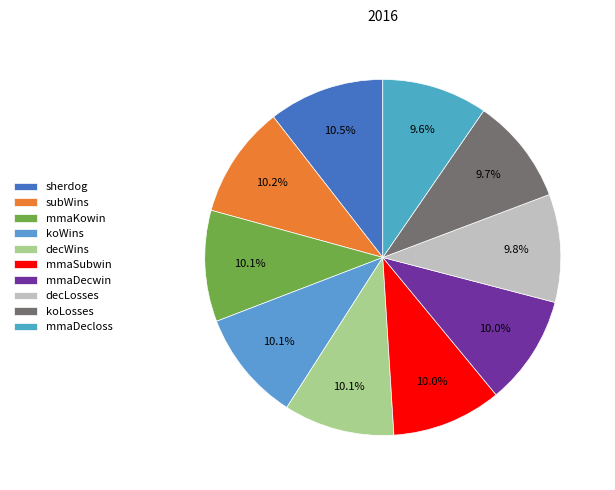

Does any single category account for the majority?

No